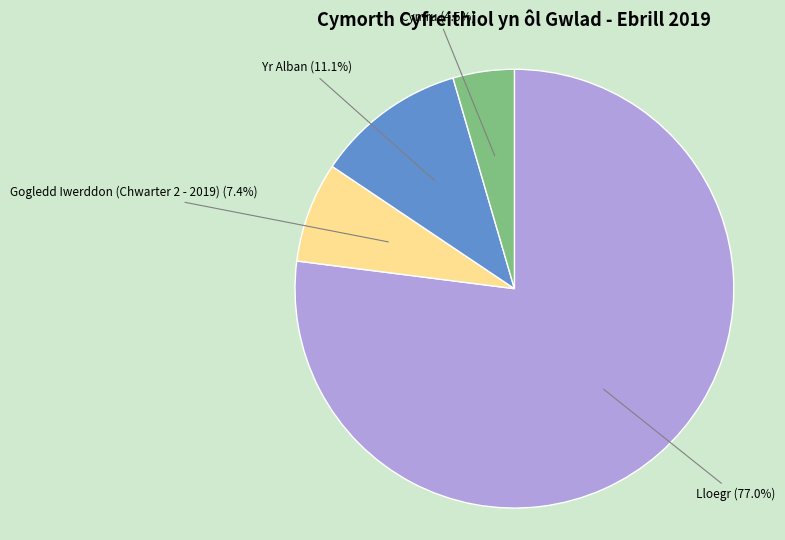

What is the ratio of the value at Gogledd Iwerddon (Chwarter 2 - 2019) to the value at Yr Alban?

0.7